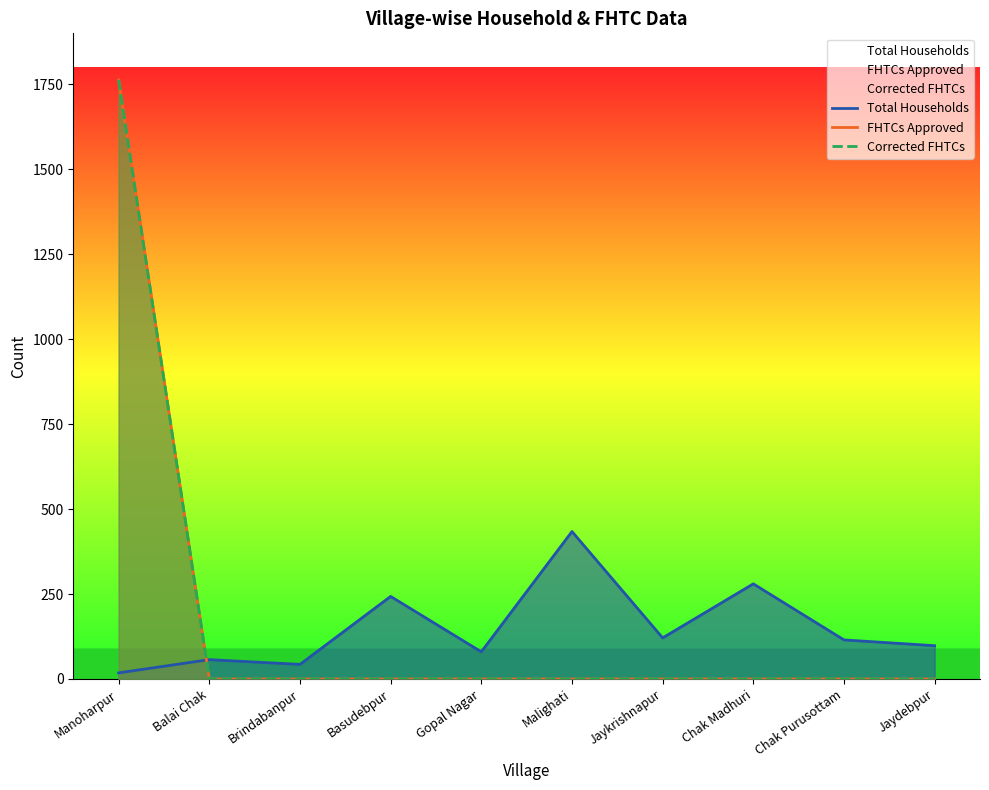

What is the difference between the highest and lowest values at Jaykrishnapur?

121